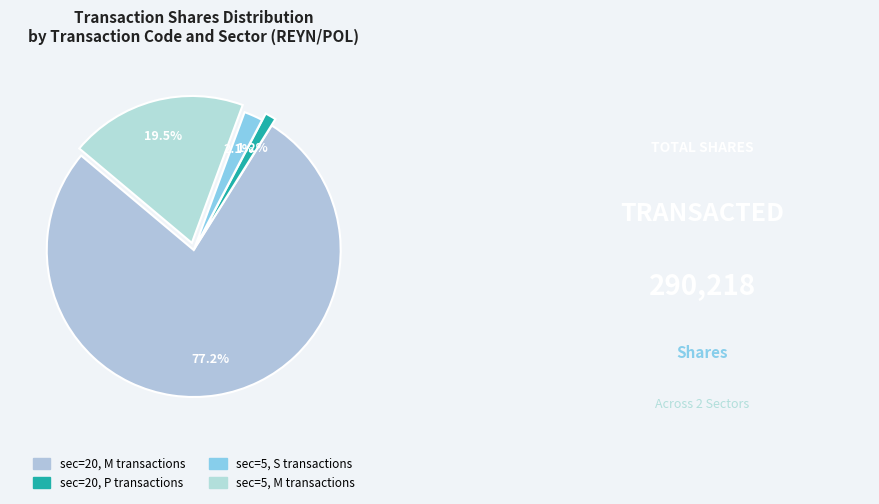

Count the number of slices in the pie.

4